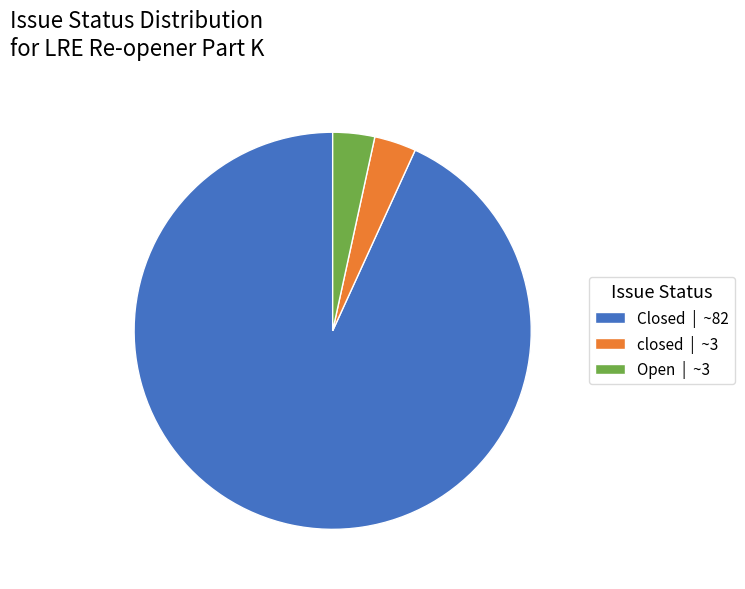

The closed slice represents 3% of the pie. True or false?

True